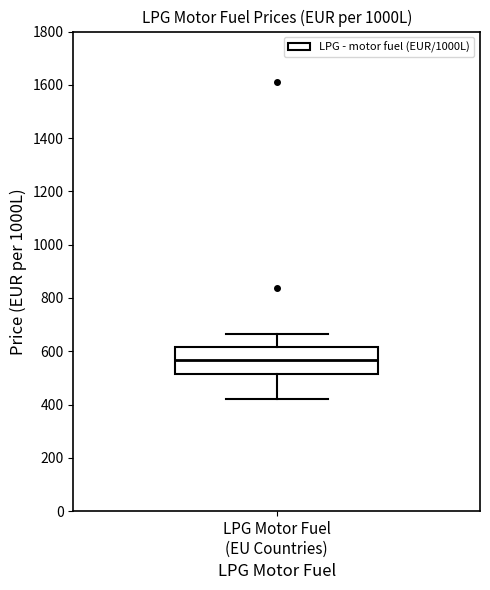

Where does the lower whisker of the box for LPG Motor Fuel (EU Countries) end on the y-axis? The values are not printed on the chart, so give them approximately, as read against the axis.

420